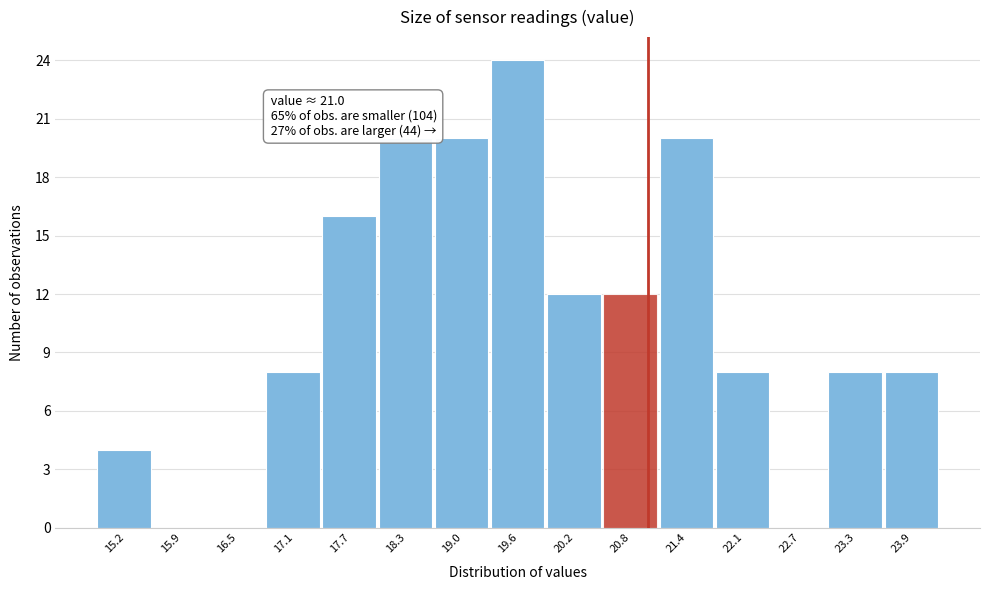

Which range on the x-axis has the tallest bar?

19.27 to 19.89